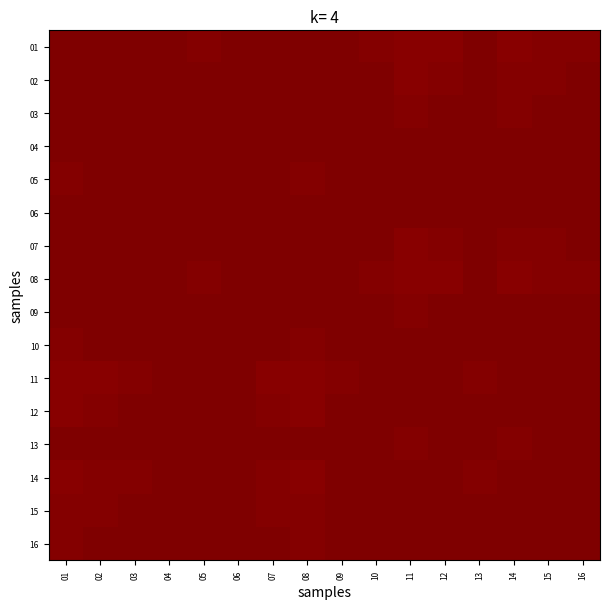

List the series in order of their peak value, lowest first.

09, 14, 15, 01, 02, 03, 04, 05, 06, 07, 08, 10, 11, 12, 13, 16